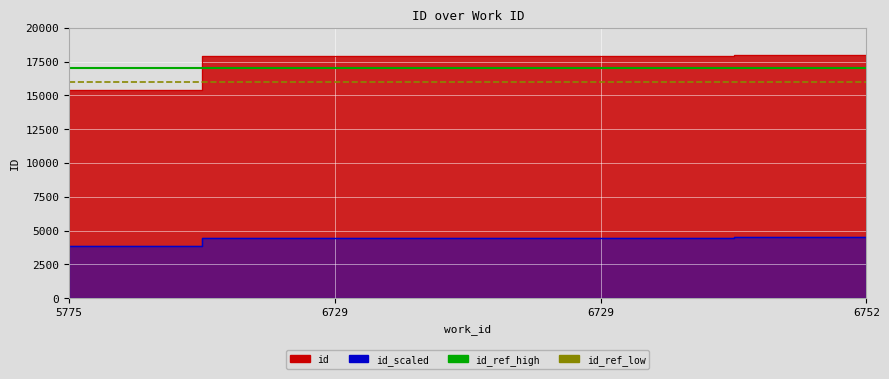

At which label does id_ref_high reach its minimum?

5775